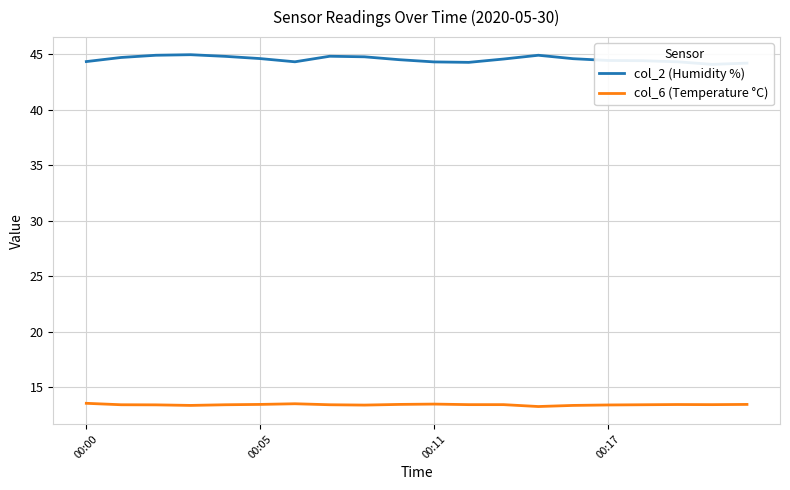

What is the lowest value of the col_6 (Temperature °C) series?

13.3